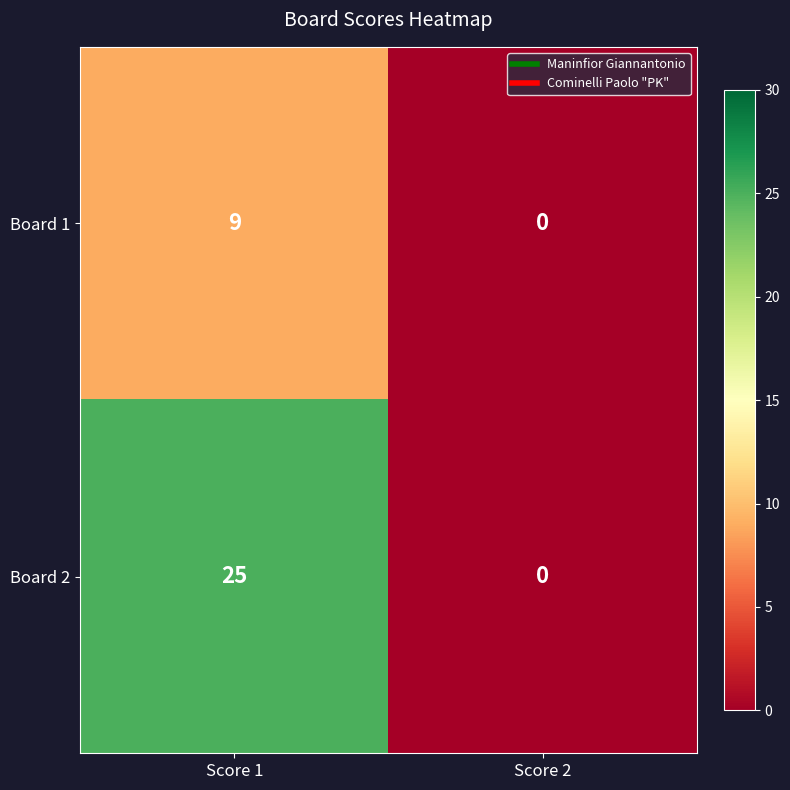

What value does the Board 2 series have at Score 1, to the nearest 5?

25